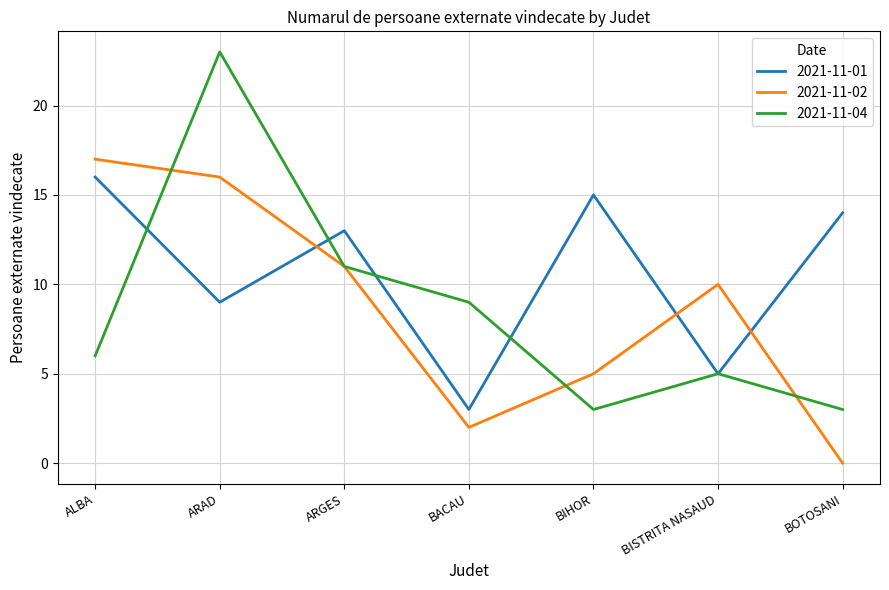

Is the value of 2021-11-04 at BIHOR greater than the value of 2021-11-01 at ARAD?

No